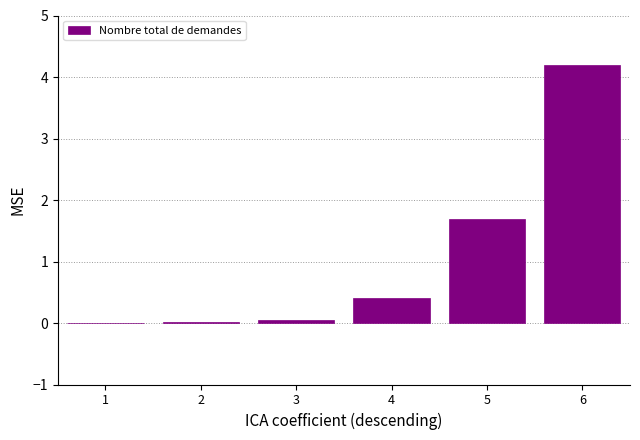

At which category does the chart reach its peak across all series?

6